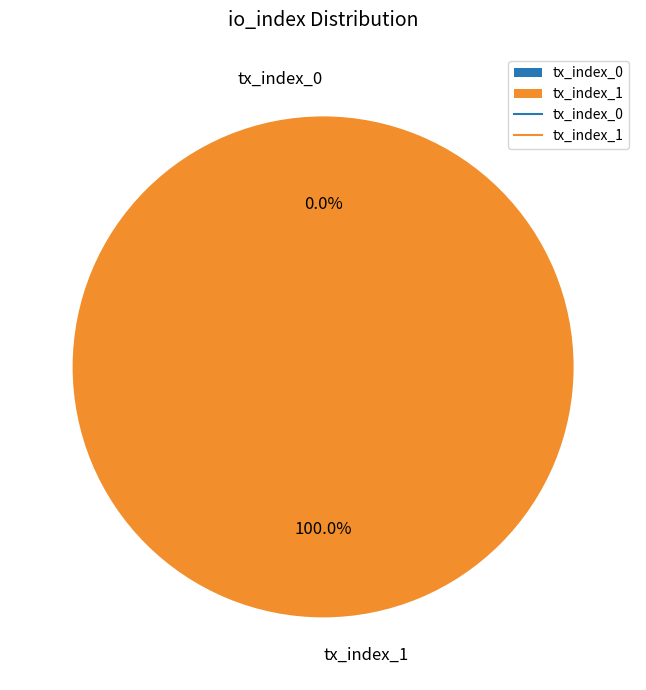

To the nearest percent, what is the combined percentage of tx_index_1 and tx_index_0?

100%